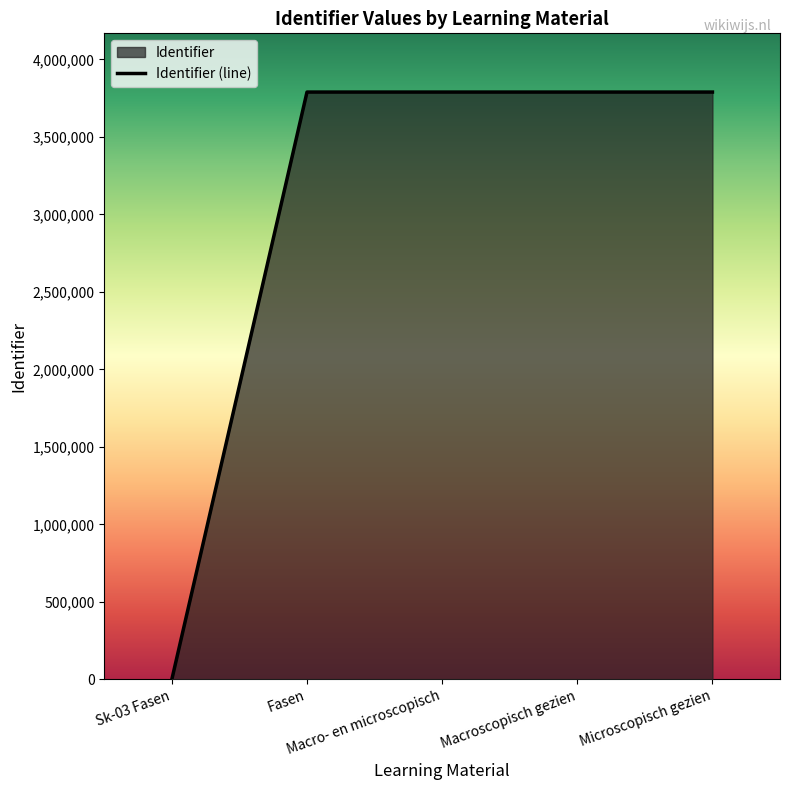

What position from the right is Macro- en microscopisch?

3